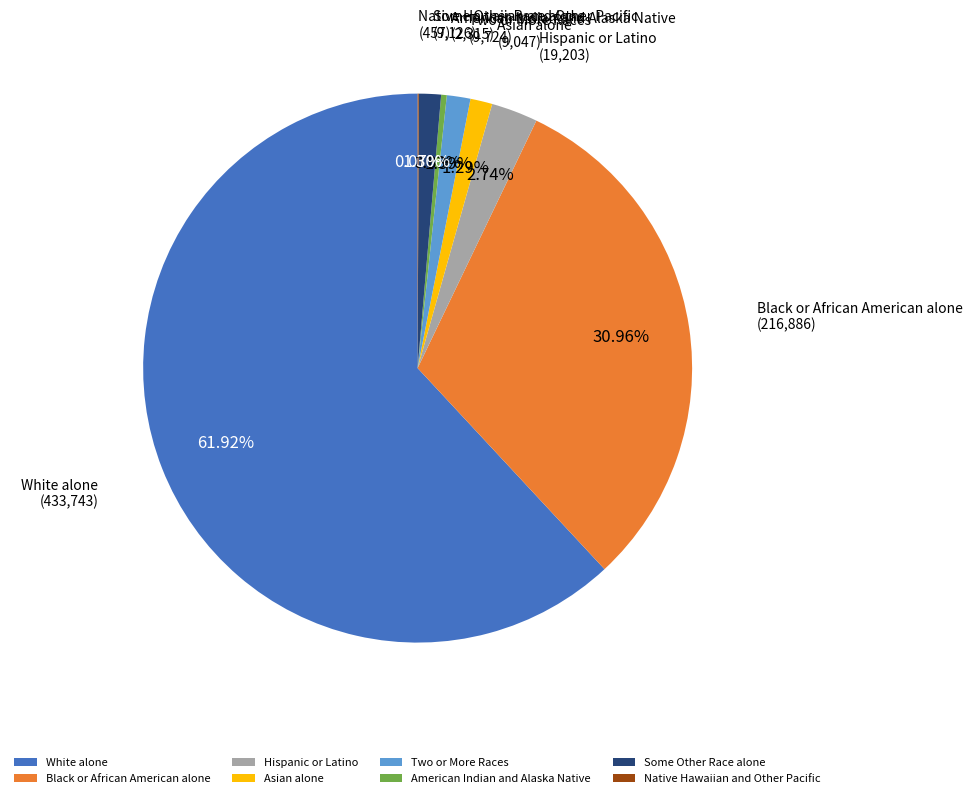

What portion of the pie excludes Asian alone?

98.7%